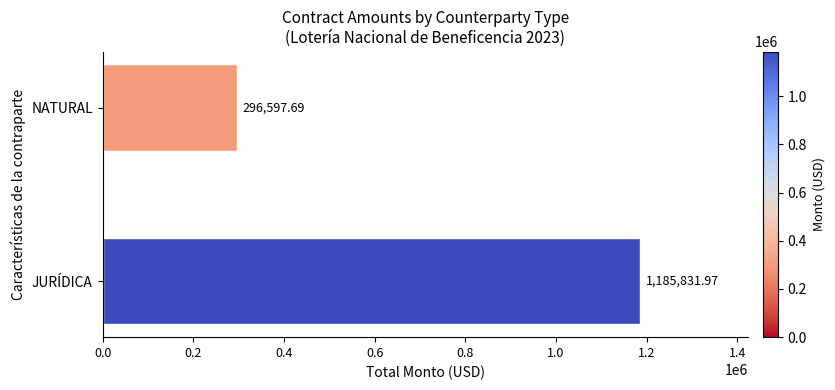

Which label corresponds to the largest value in the chart?

JURÍDICA